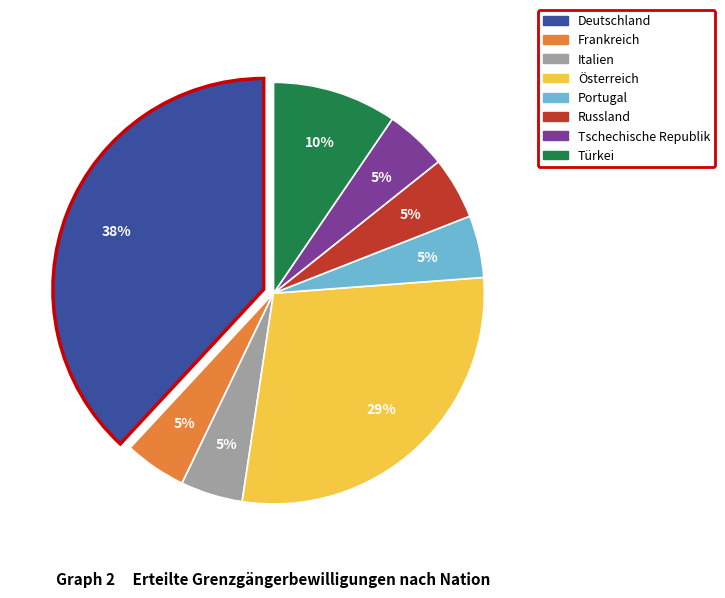

Which slice is the largest?

Deutschland